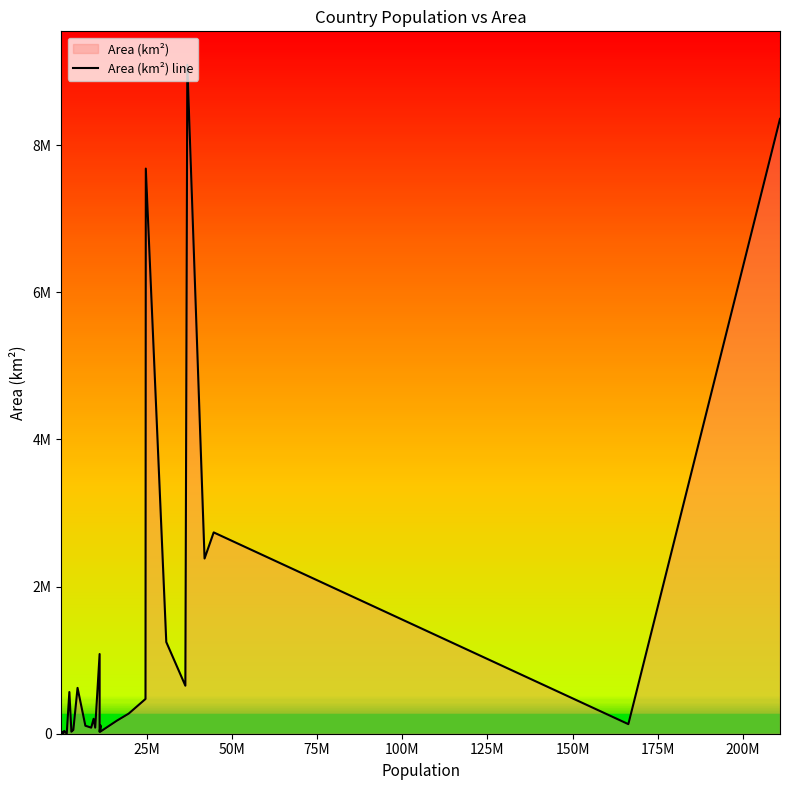

Where does the data first go above 51000?

Afghanistan